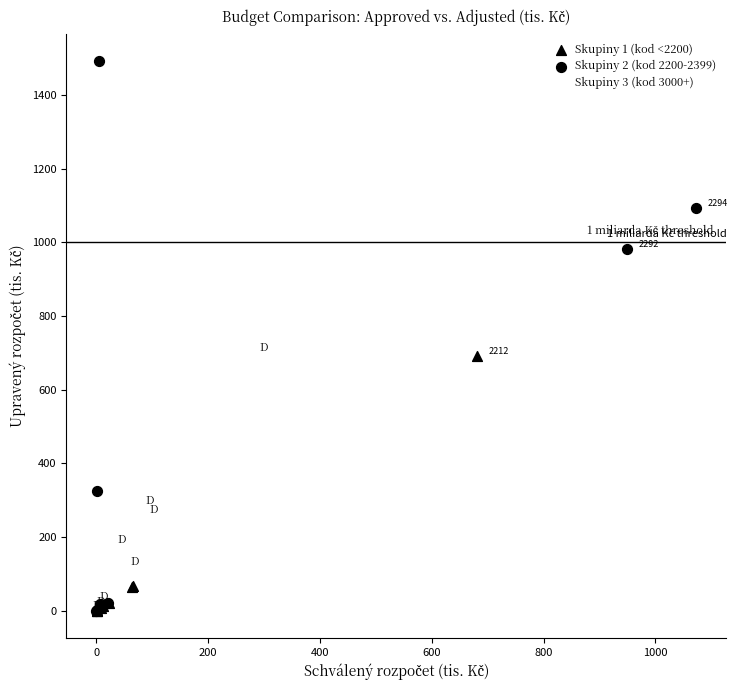

Which series has the largest Y range (max minus min)?

Skupiny 2 (kod 2200-2399)